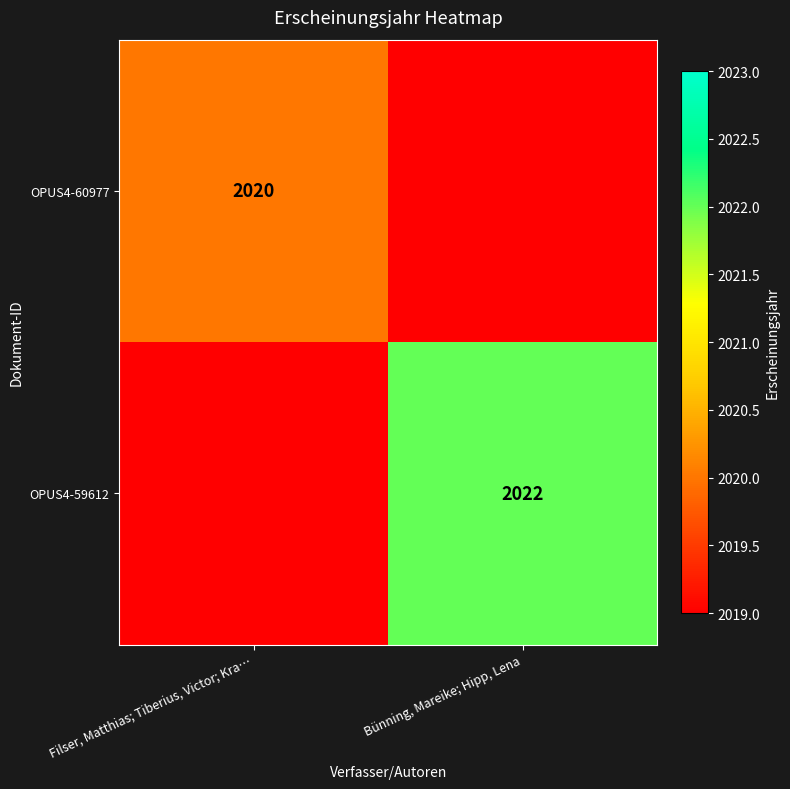

True or false: OPUS4-59612 has a value of 2022 at Bünning, Mareike; Hipp, Lena.

True